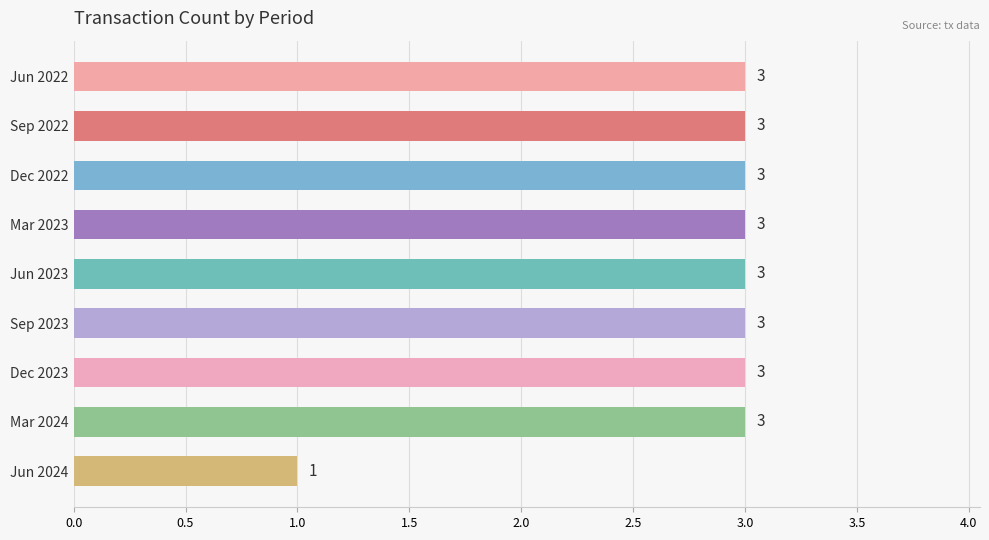

At which category does the chart reach its minimum across all series?

Jun 2024